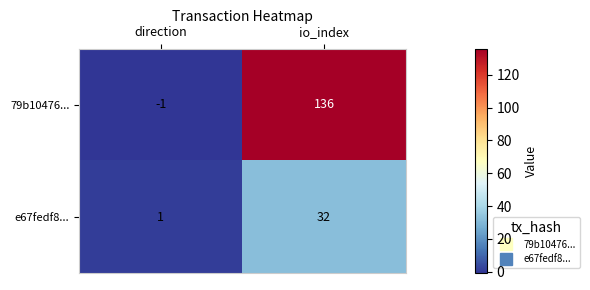

At which label does 79b10476... reach its minimum?

direction